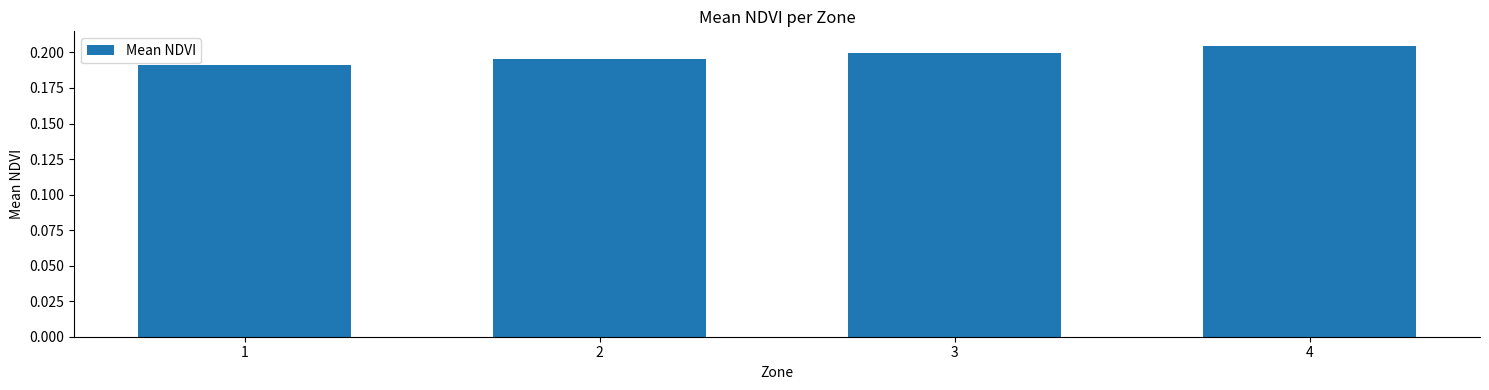

What is the sum of the values at 4 and 1?

0.4